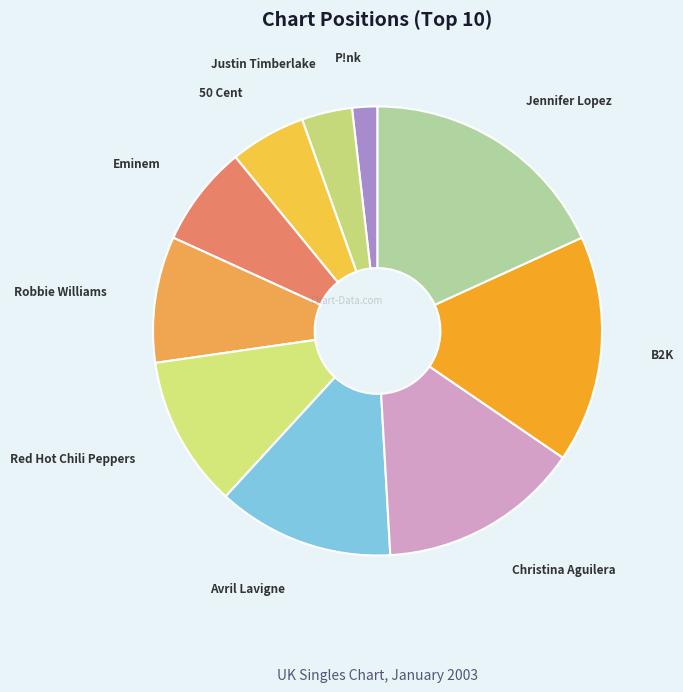

Does any single category account for the majority?

No